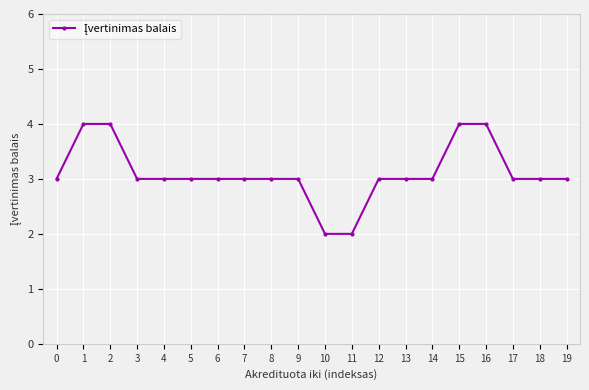

What is the difference between the values at 17 and 2?

1